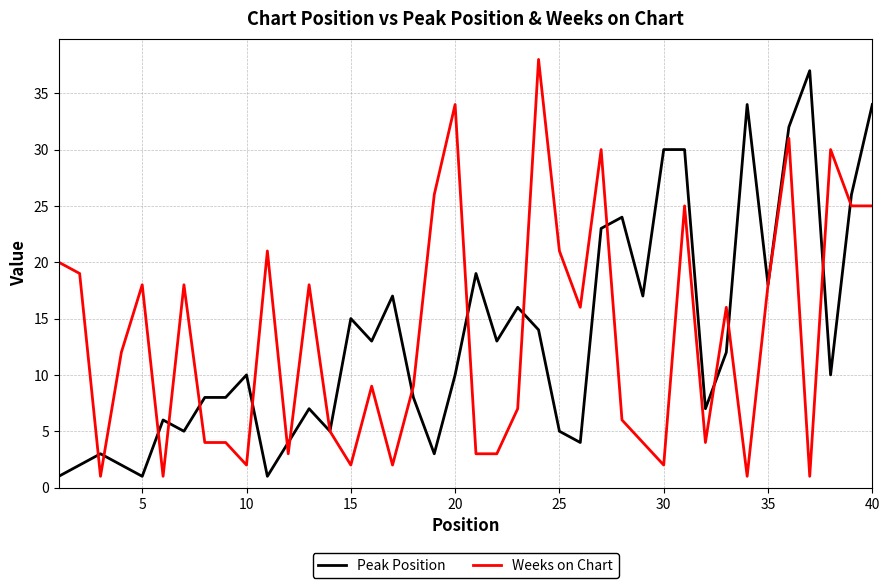

How many interior local valleys does the Peak Position series have?

12